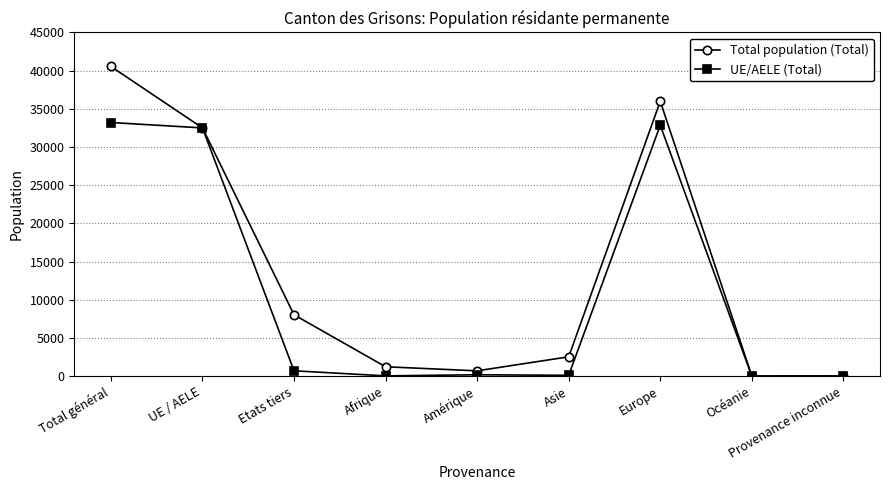

What is the label of the 6th point from the right?

Afrique